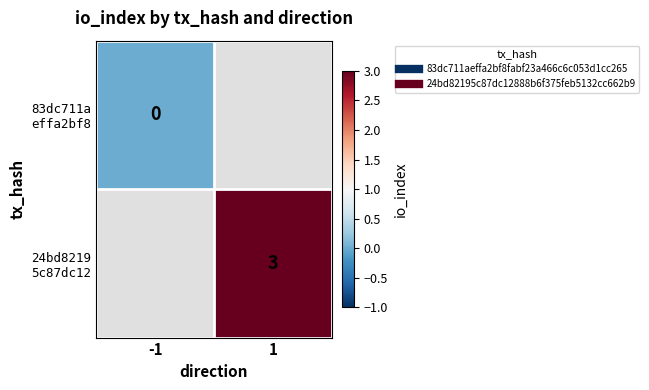

Which series has the widest spread of values?

83dc711a effa2bf8